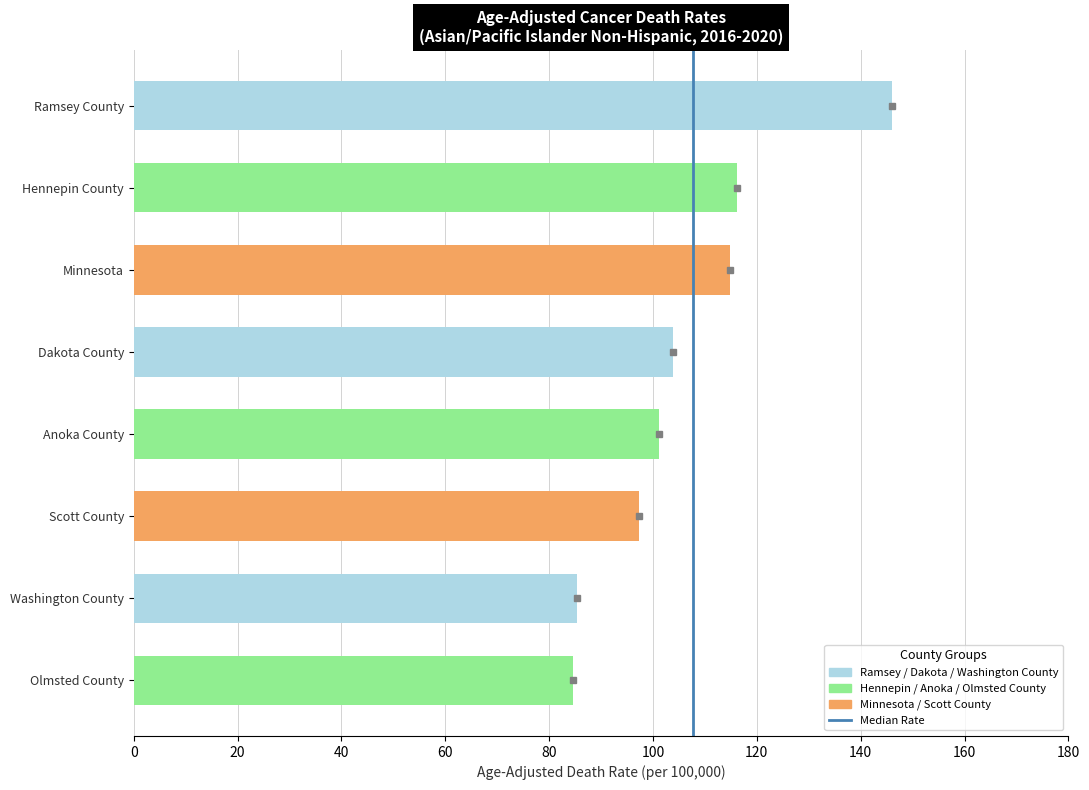

What is the smallest value displayed?

84.6